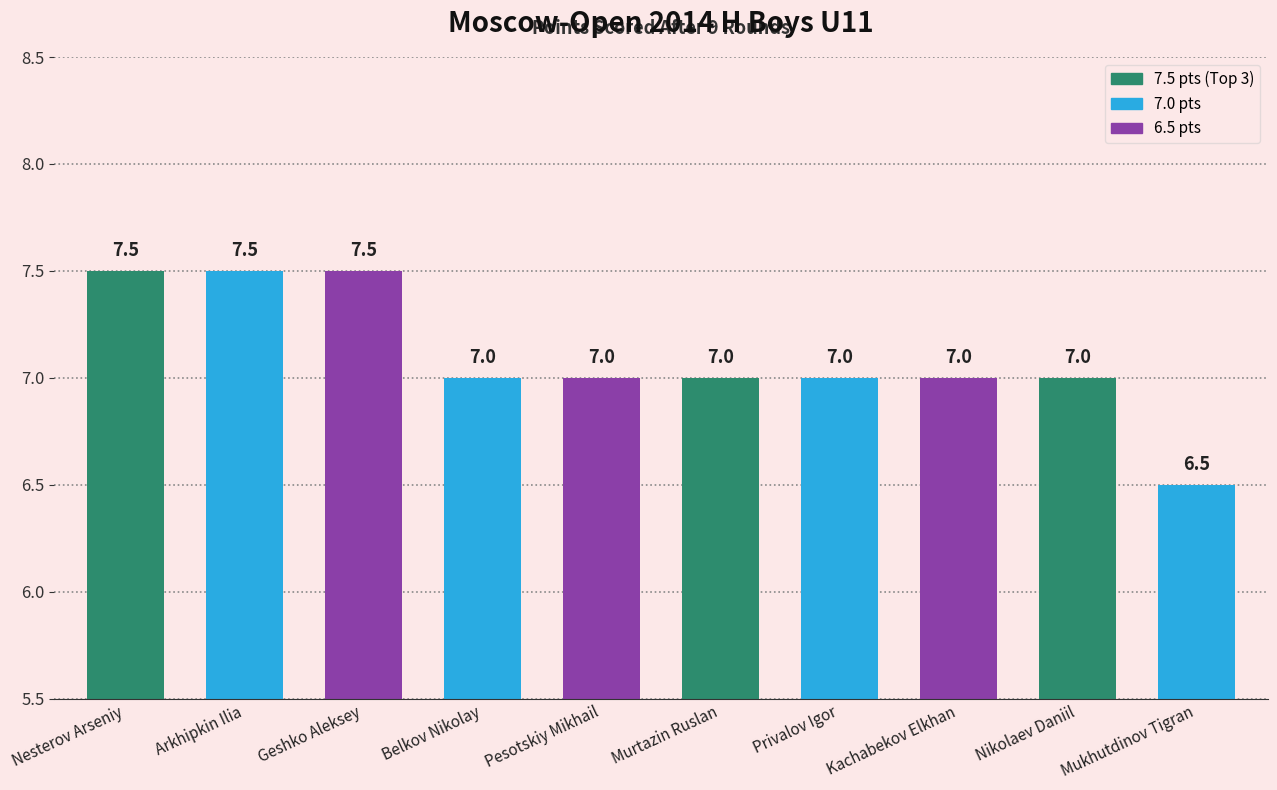

Between Nesterov Arseniy and Pesotskiy Mikhail, which is larger?

Nesterov Arseniy